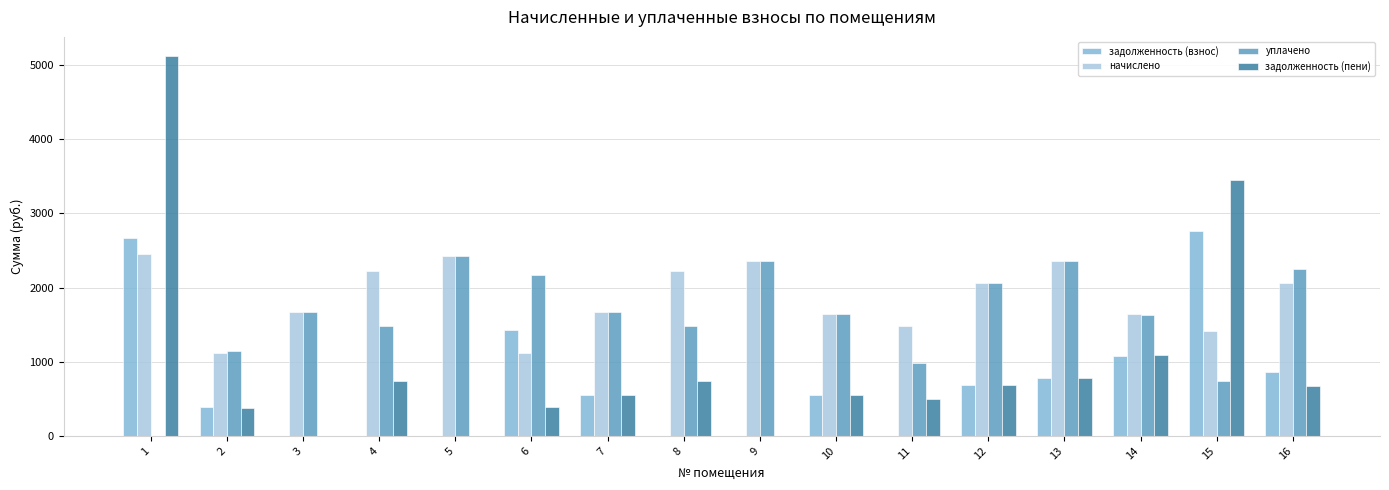

Which series has the largest total across all categories?

начислено